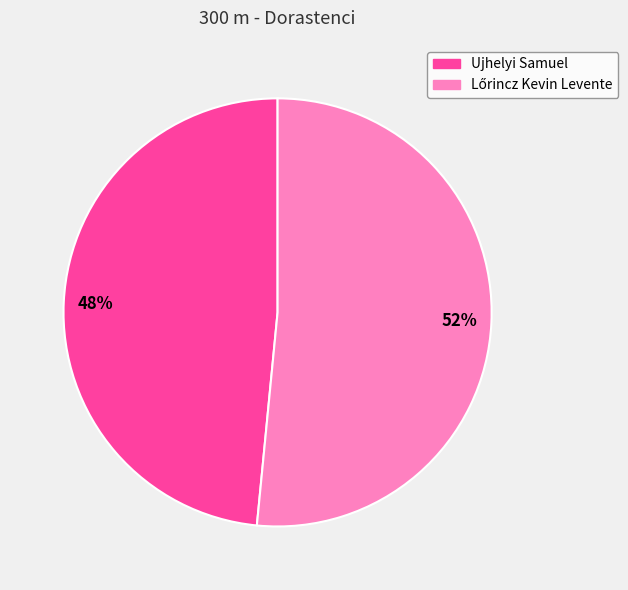

Does any single category account for the majority?

Yes